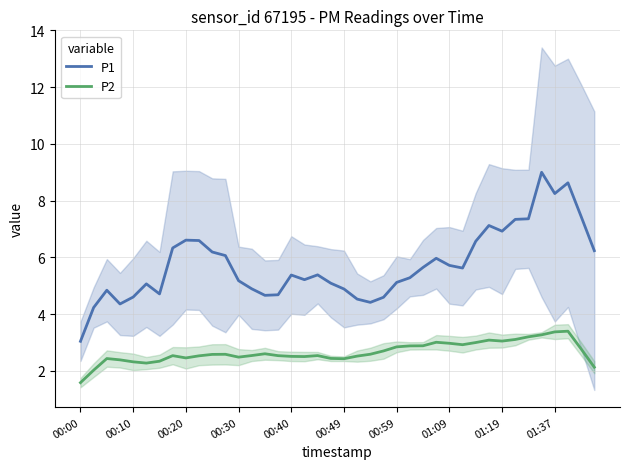

Between 38 and 14, which is larger?

38